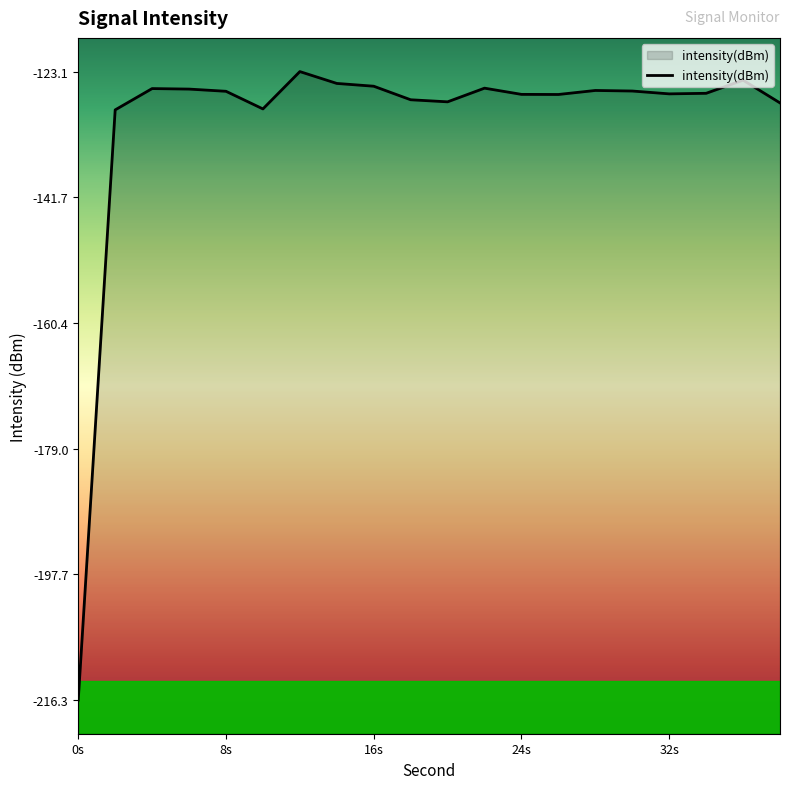

Reading right to left, transcribe all the data shown in this chart.

-127.7	-124.4	-126.3	-126.4	-126.0	-125.9	-126.5	-126.5	-125.6	-127.6	-127.3	-125.3	-124.9	-123.1	-128.6	-126.0	-125.7	-125.6	-128.8	-216.3